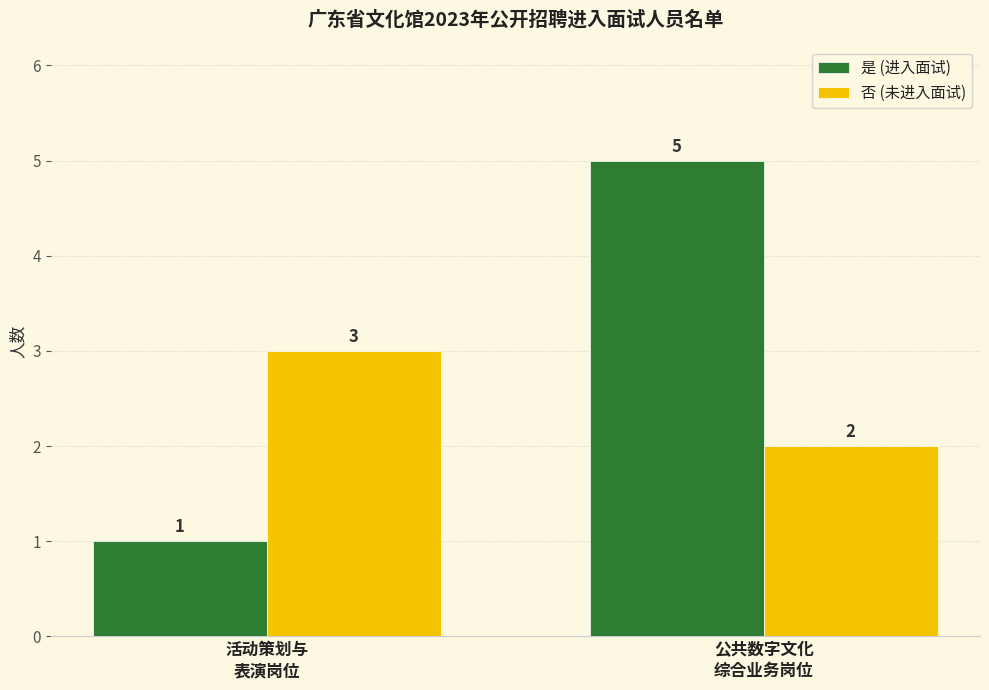

Count the number of categories in the chart.

2